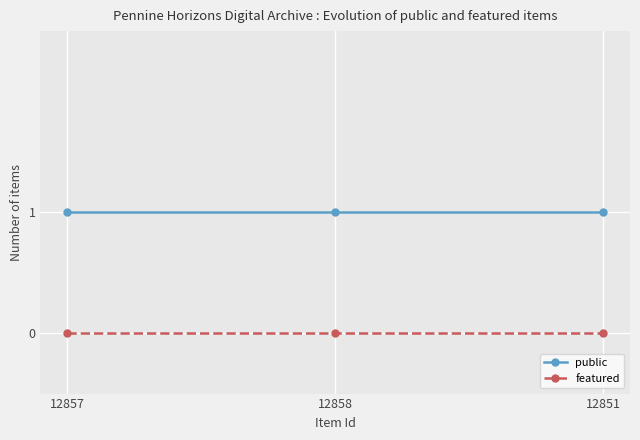

Is the value of public at 12857 greater than the value of featured at 12857?

Yes